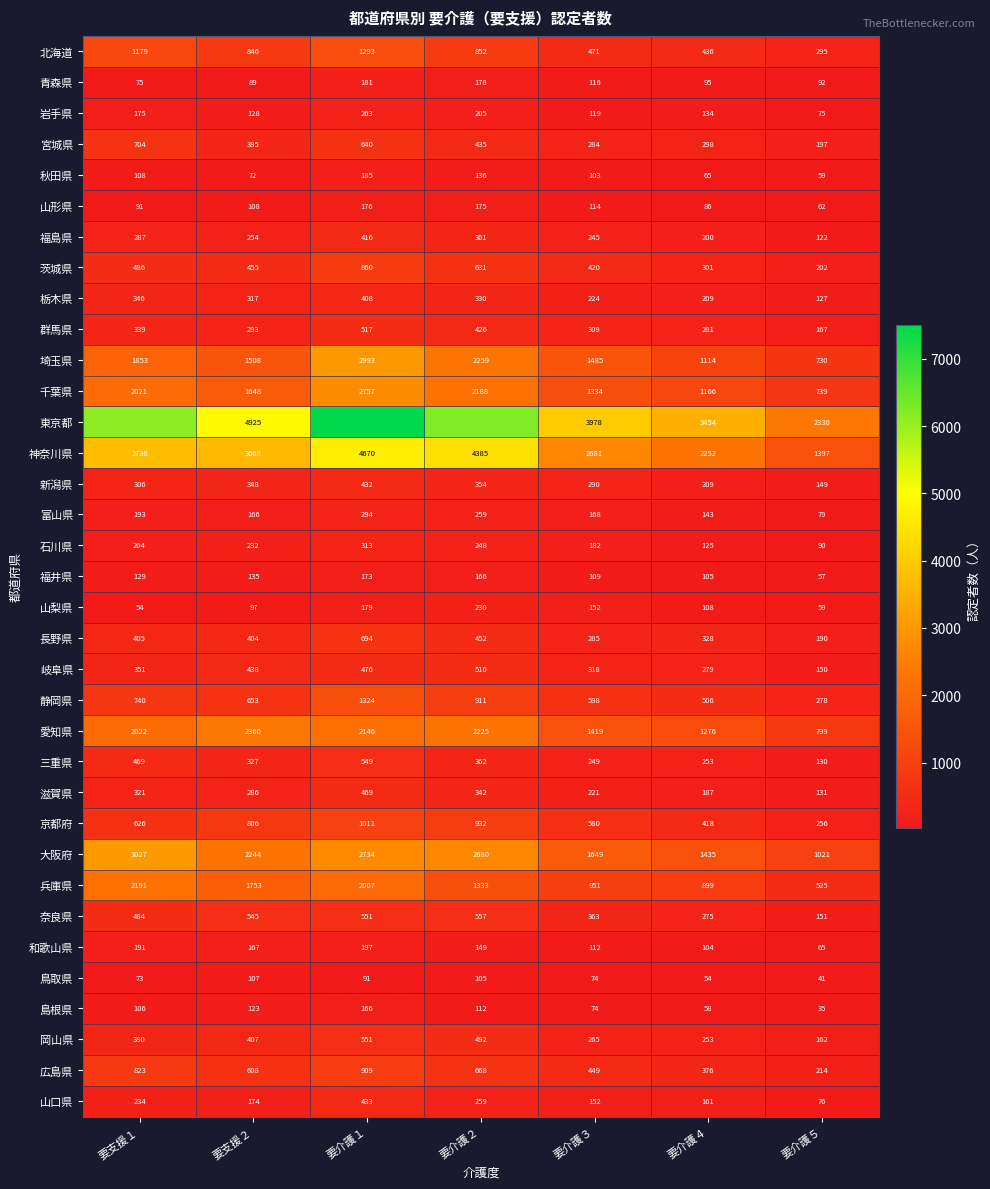

How many values in the 長野県 series are below 404?

3